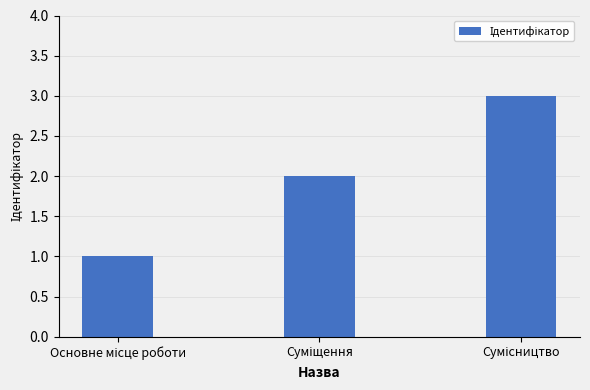

What is the maximum value shown in the chart?

3